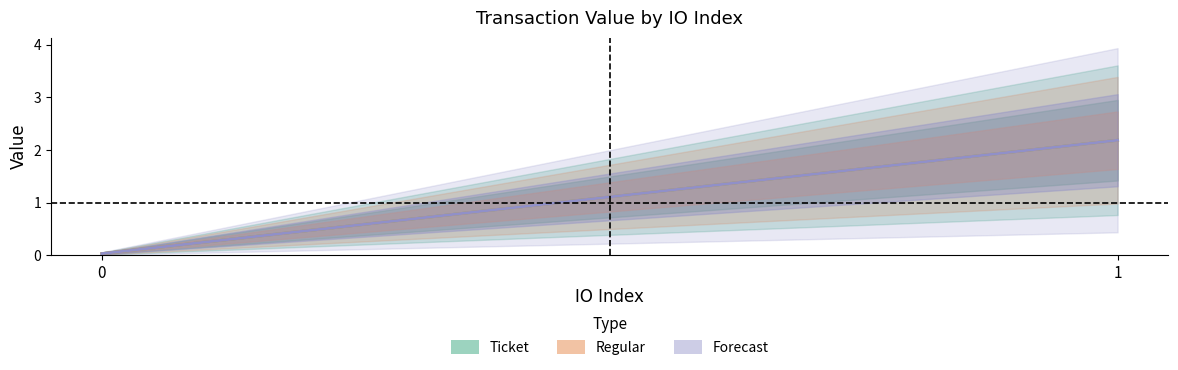

What is the difference between the maximum and minimum values in the Ticket series?

2.2